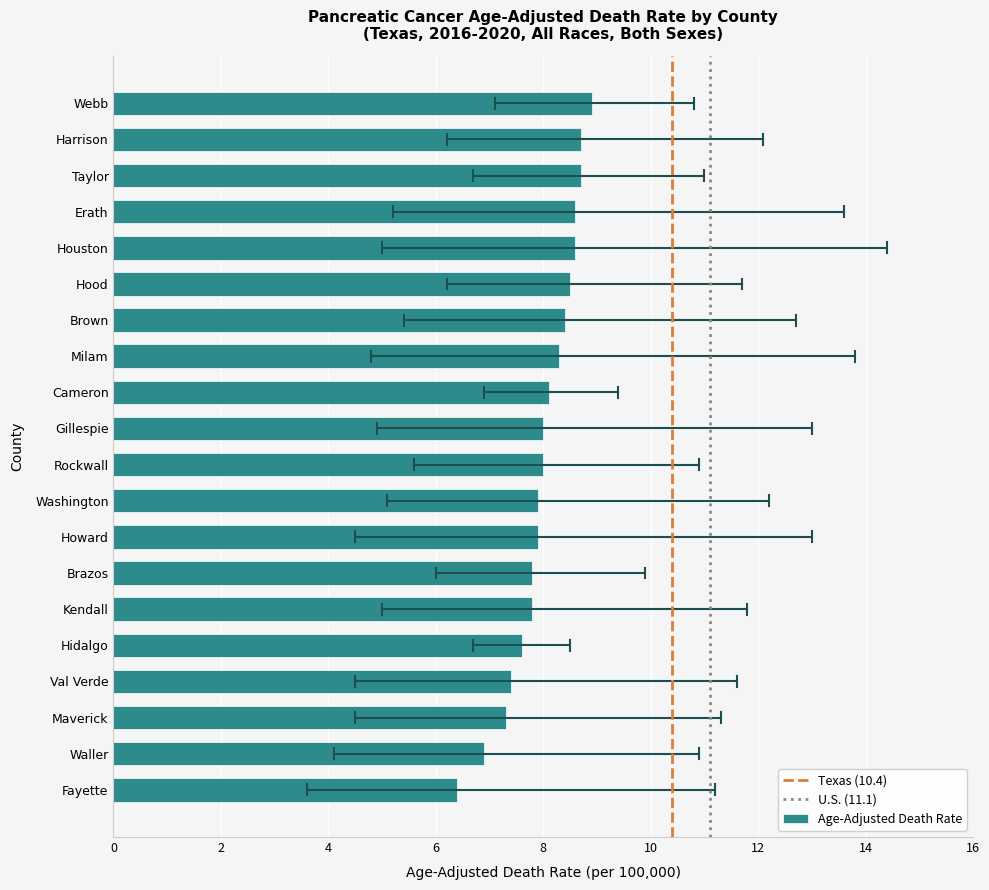

Reading bottom to top, extract all data points from this chart.

Fayette=6.4	Waller=6.9	Maverick=7.3	Val Verde=7.4	Hidalgo=7.6	Kendall=7.8	Brazos=7.8	Howard=7.9	Washington=7.9	Rockwall=8.0	Gillespie=8.0	Cameron=8.1	Milam=8.3	Brown=8.4	Hood=8.5	Houston=8.6	Erath=8.6	Taylor=8.7	Harrison=8.7	Webb=8.9